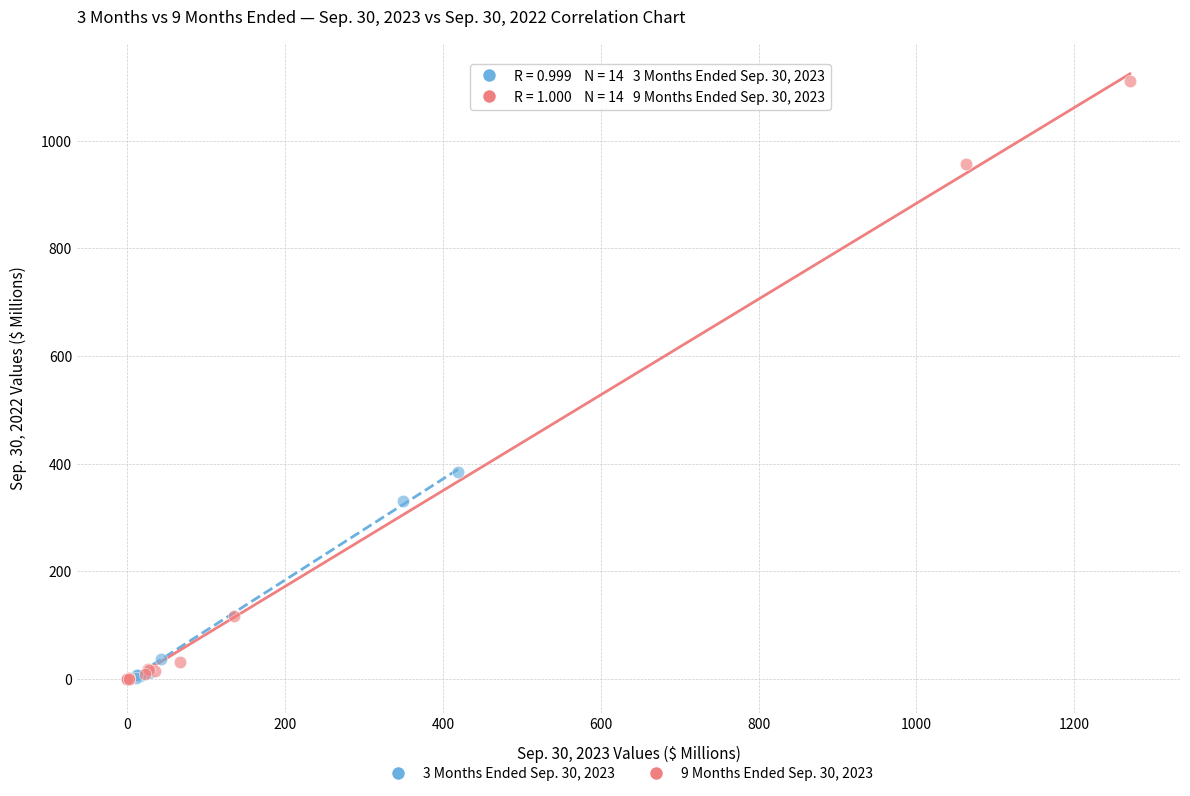

Which series has the widest spread of Y values?

9 Months Ended Sep. 30, 2023